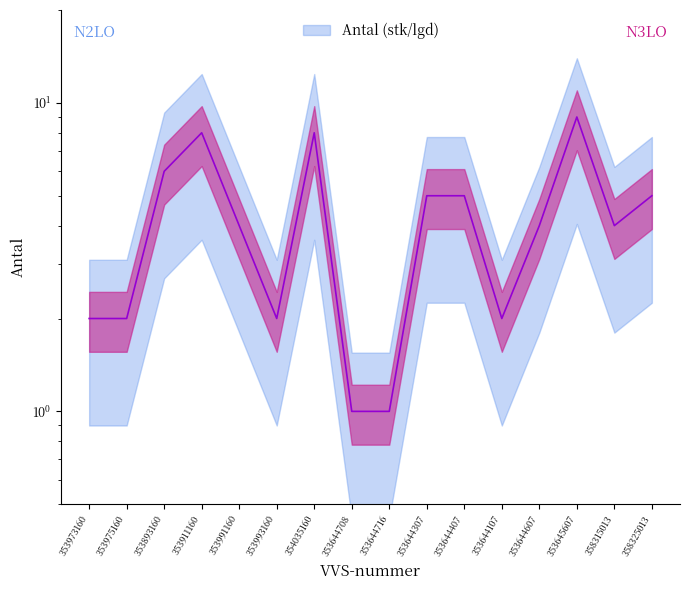

What is the label of the 12th point from the left?

353644107